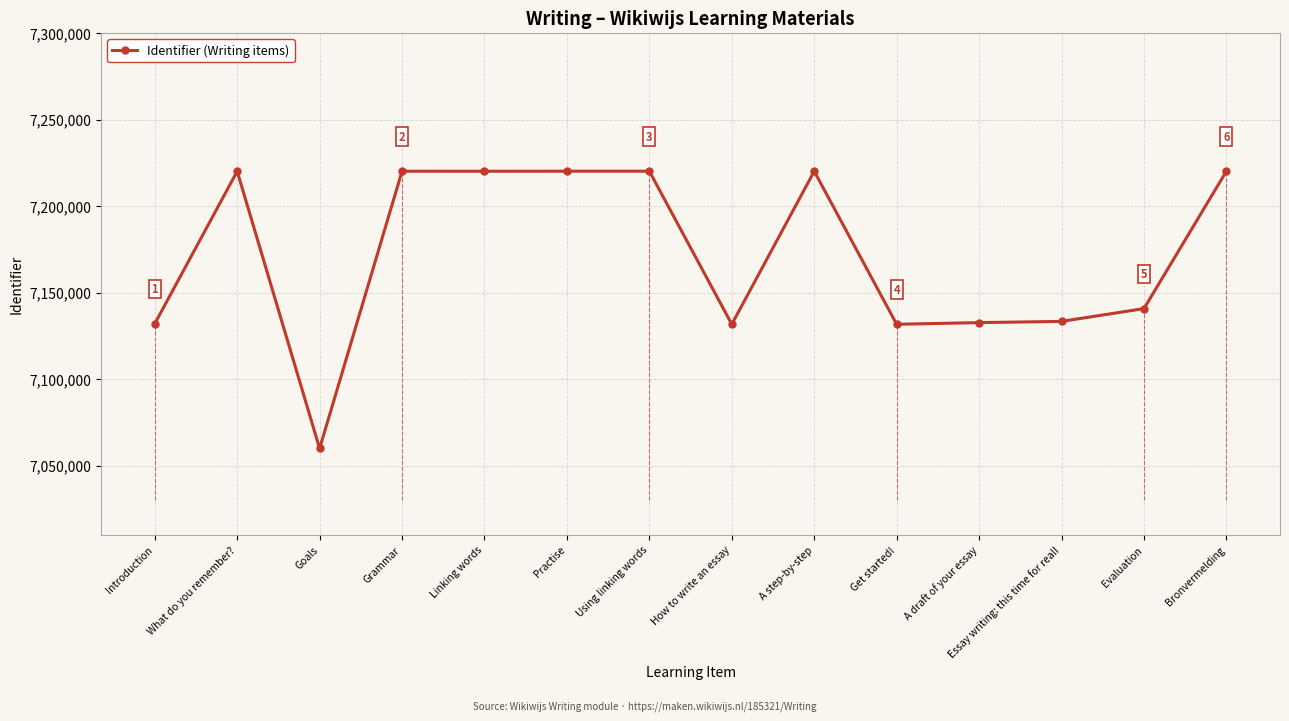

List the labels in order of value, smallest first.

Goals, How to write an essay, Get started!, Introduction, A draft of your essay, Essay writing: this time for real!, Evaluation, What do you remember?, Linking words, A step-by-step, Grammar, Using linking words, Practise, Bronvermelding